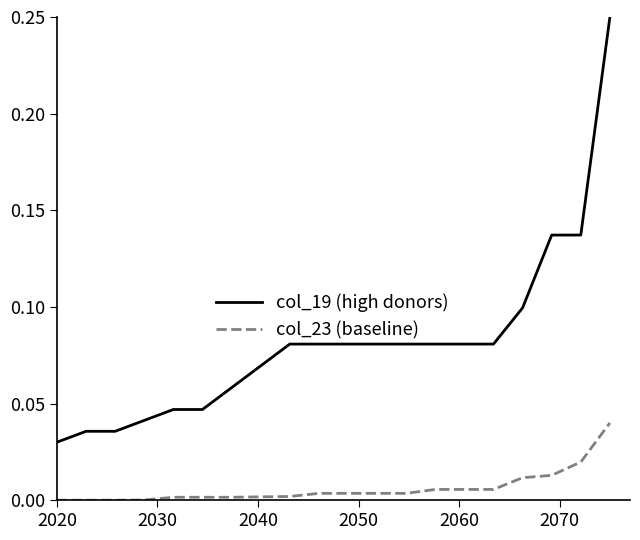

Which series has the largest total across all categories?

col_19 (high donors)